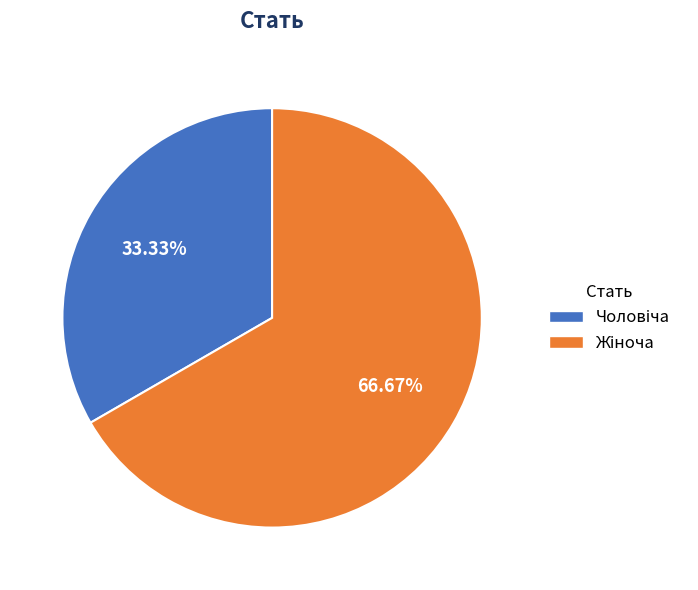

Does any single category account for the majority?

Yes